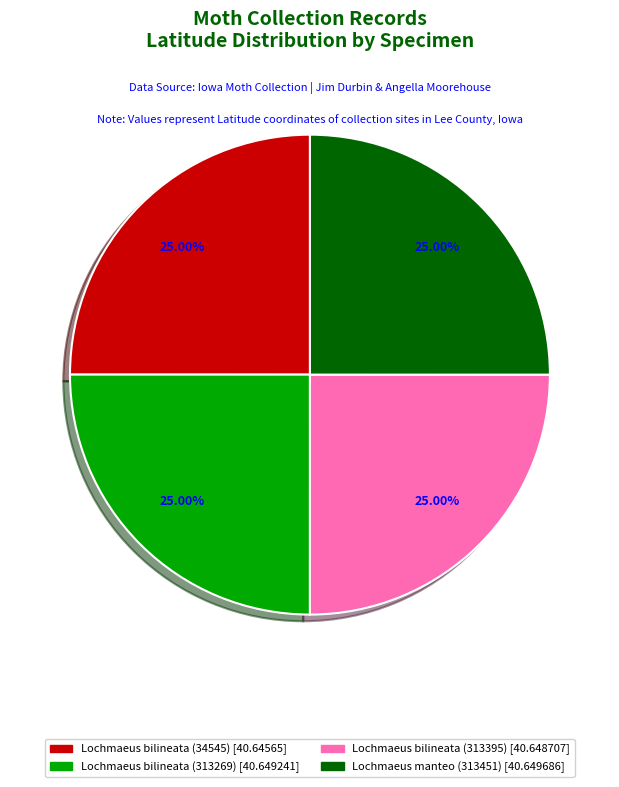

Does any single category account for the majority?

No